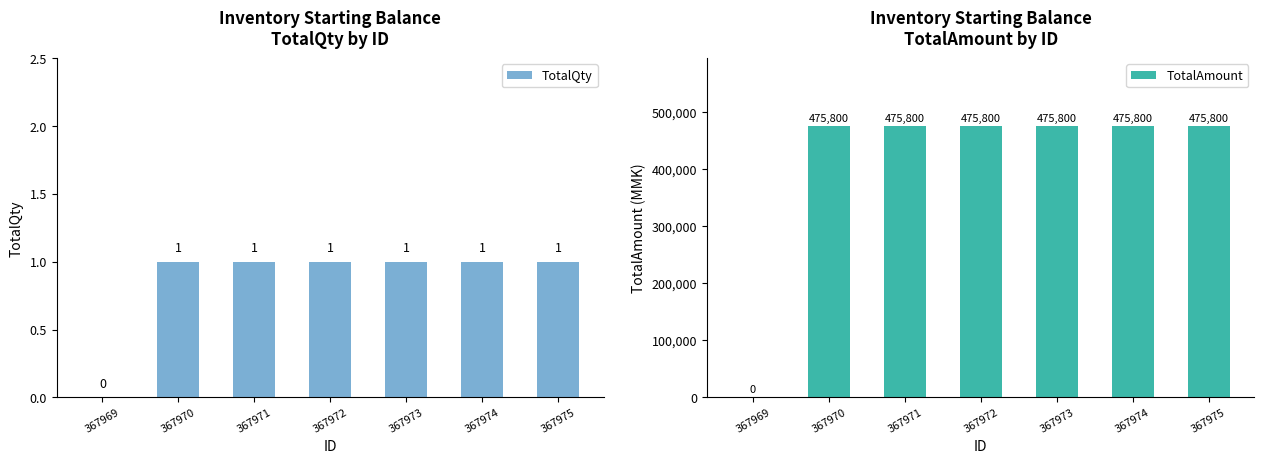

What is the difference between the maximum and minimum values in the TotalQty series?

1